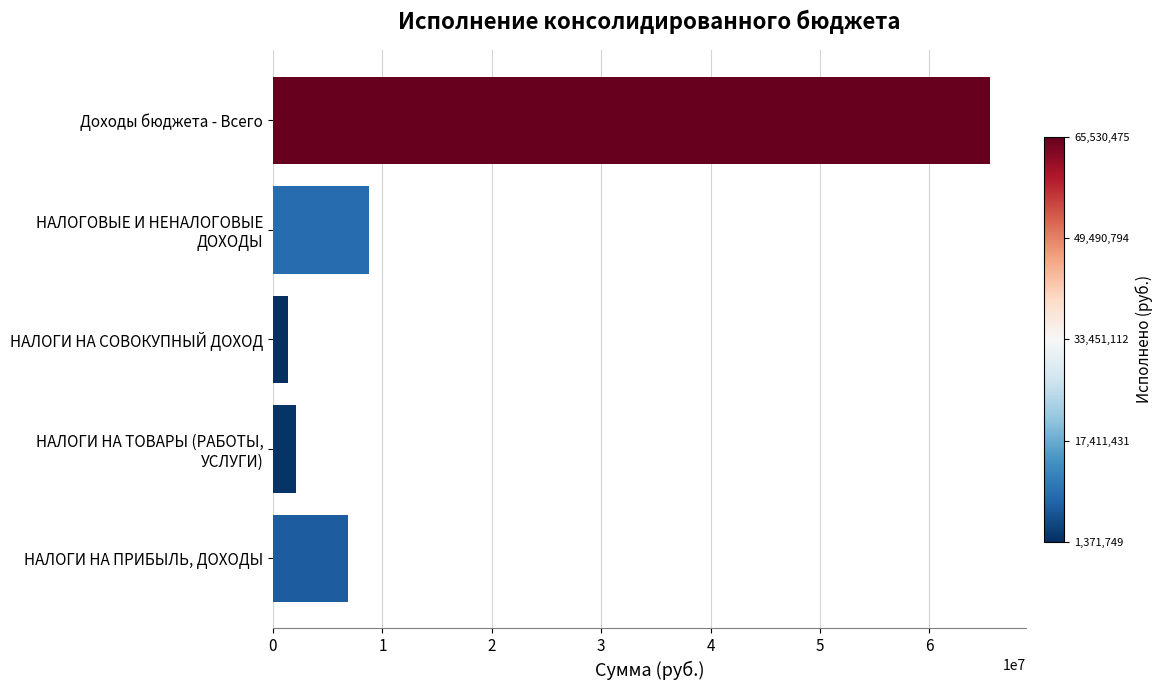

What is the average value?

16912795.9